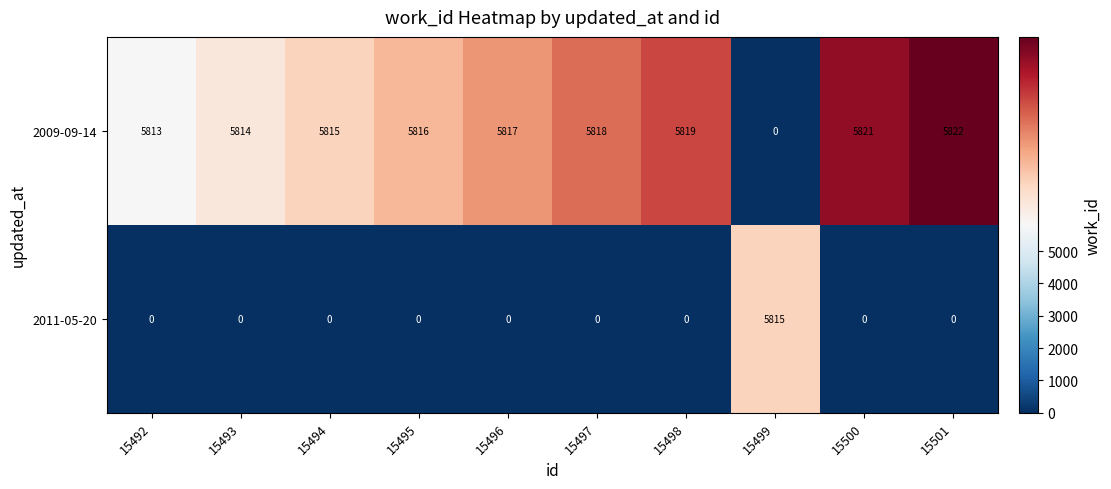

Which series changed the most between 15494 and 15495?

2009-09-14